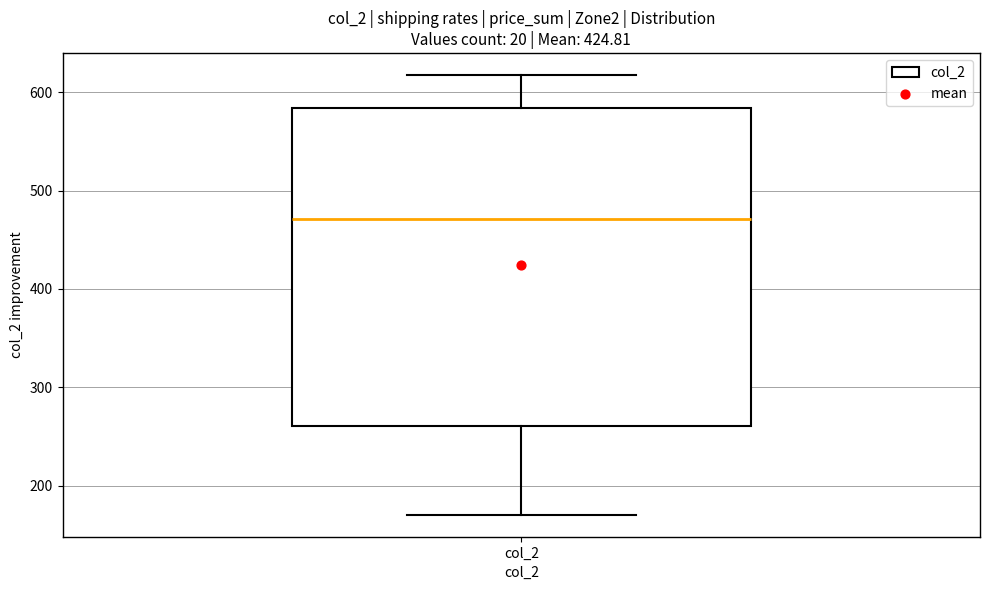

Read this box plot against the y-axis: the position of the median line, the range covered by the box, and the ends of both whiskers. The values are not printed on the chart, so give them approximately, as read against the axis.

median 470, box 260 to 580, whiskers 170 to 620